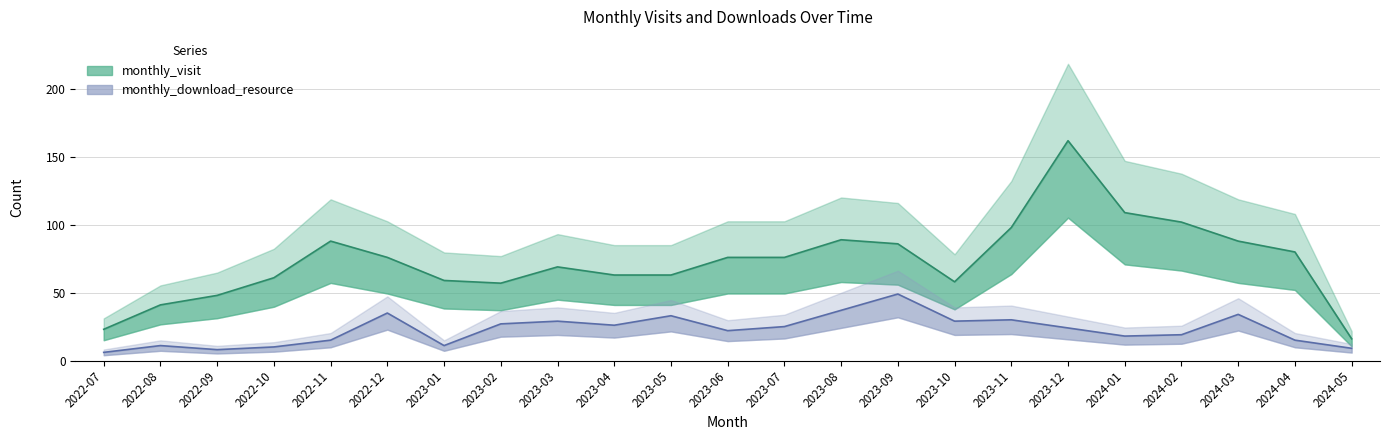

Which category has the lowest value in the monthly_download_resource series?

2022-07